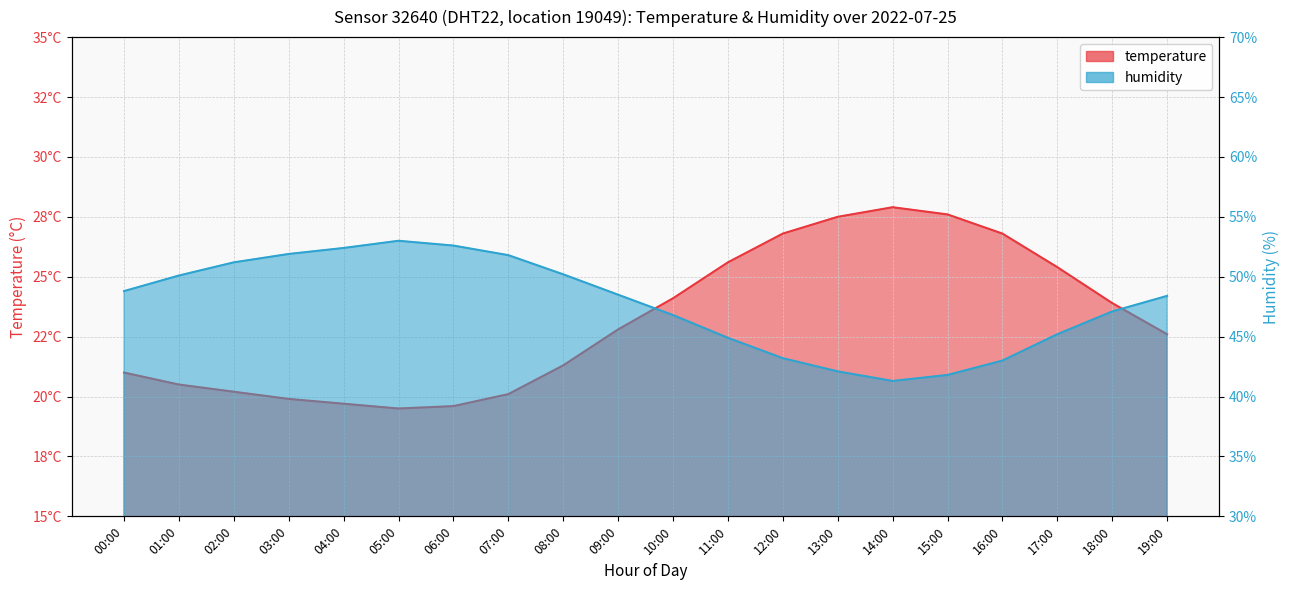

What is the spread (max minus min) of values at 13:00?

14.6